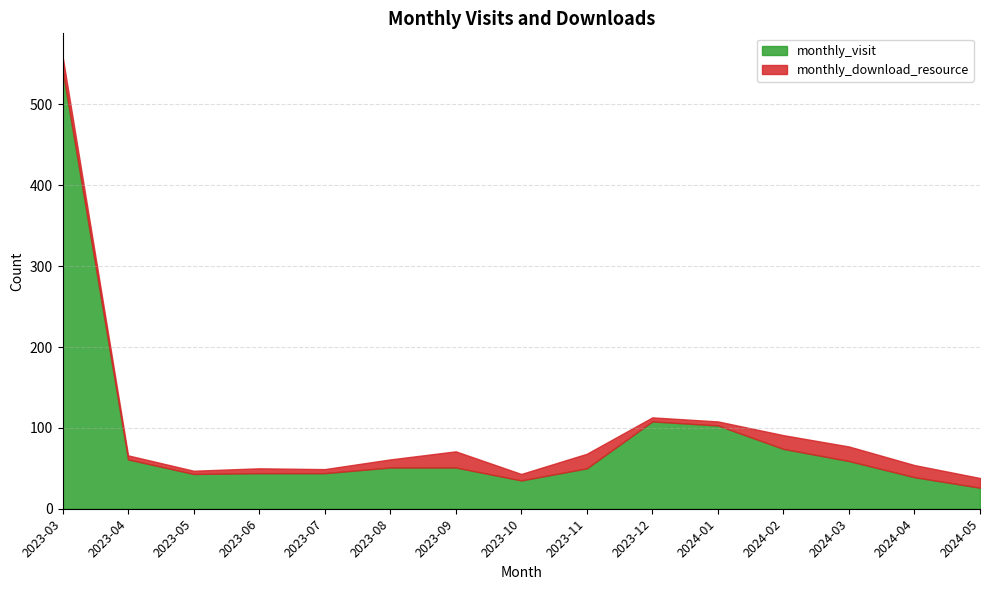

Where does the monthly_visit series first go above 51?

2023-03